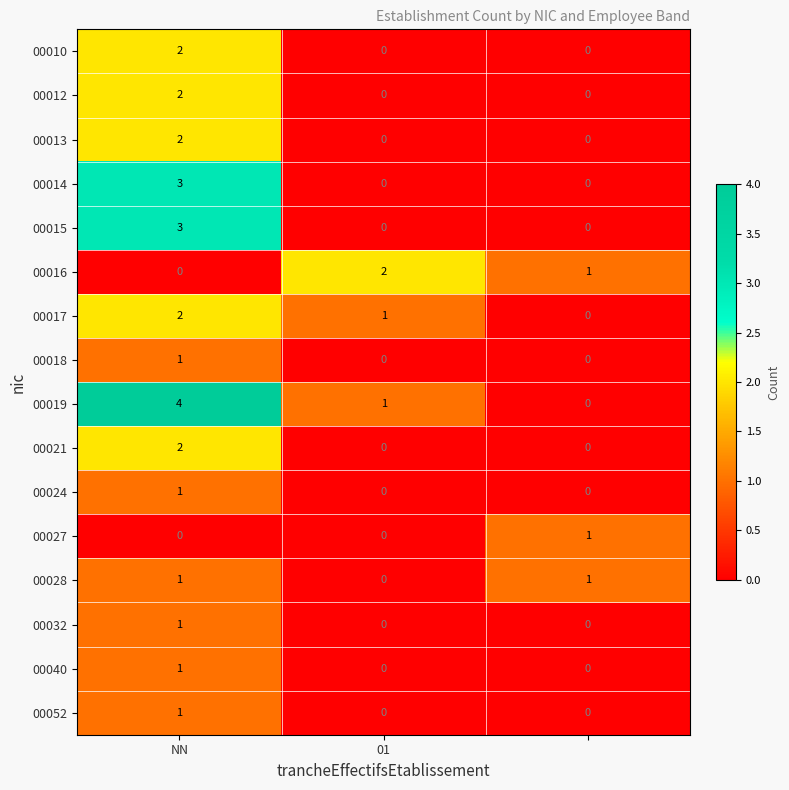

Which series has the widest spread of values?

00019